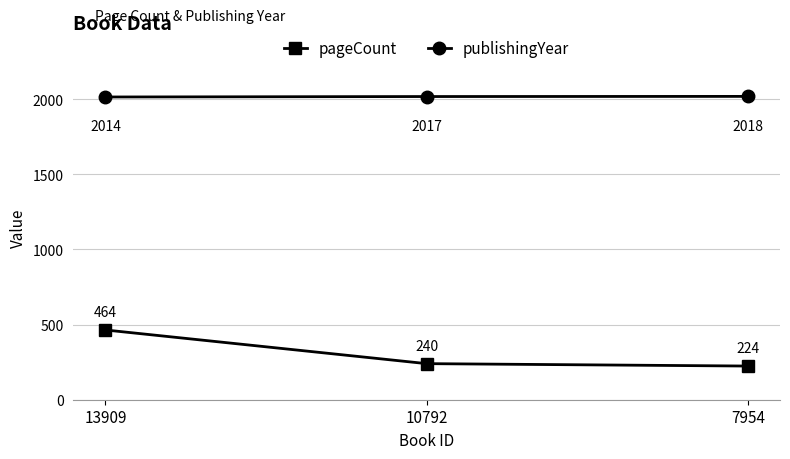

True or false: publishingYear has a value of 1240 at 13909.

False